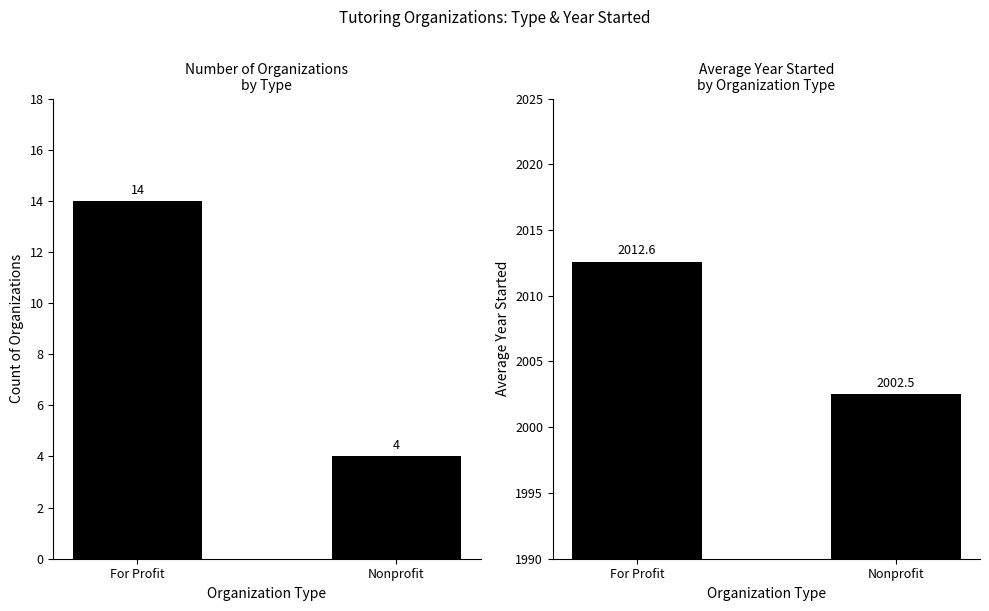

What is the difference between the highest and lowest values at Nonprofit?

1998.5